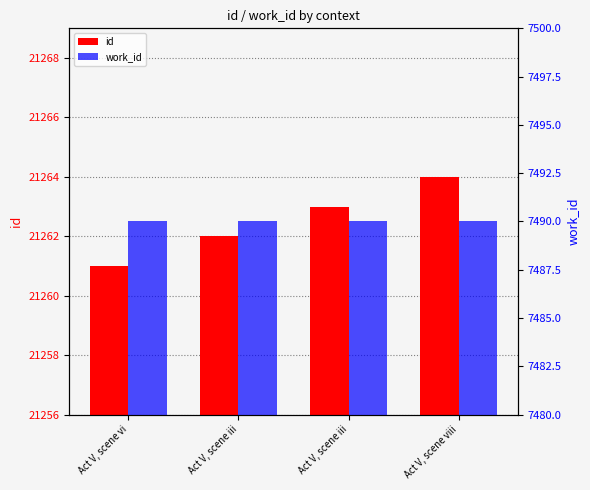

What is the total value across all series at Act V, scene iii?

28752